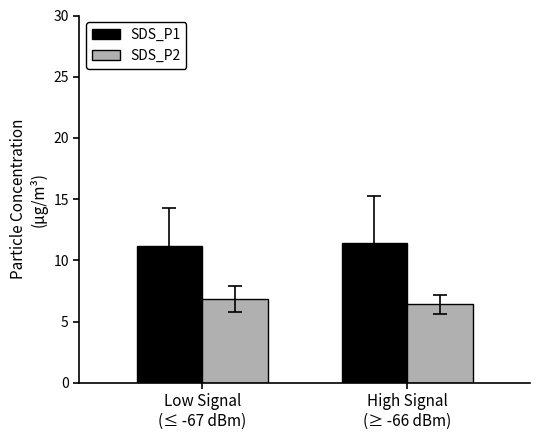

At which label is SDS_P1 closest to 11?

Low Signal
(≤ -67 dBm)